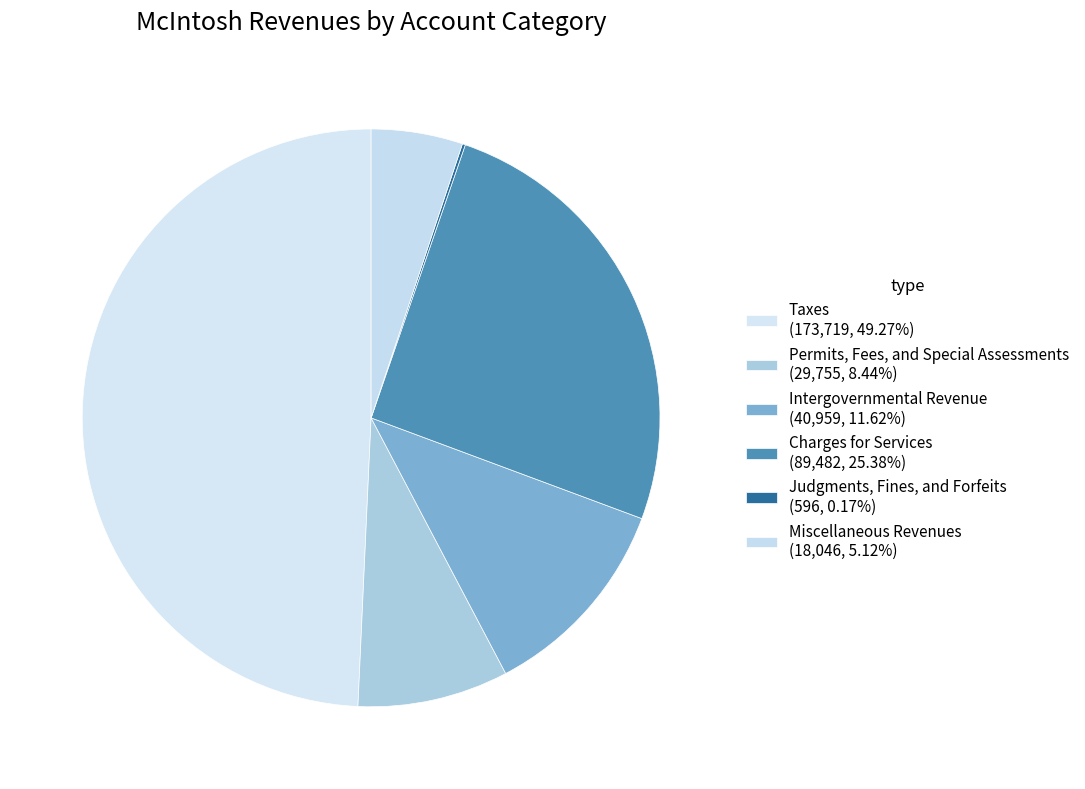

Which has a higher value, Judgments, Fines, and Forfeits or Miscellaneous Revenues?

Miscellaneous Revenues